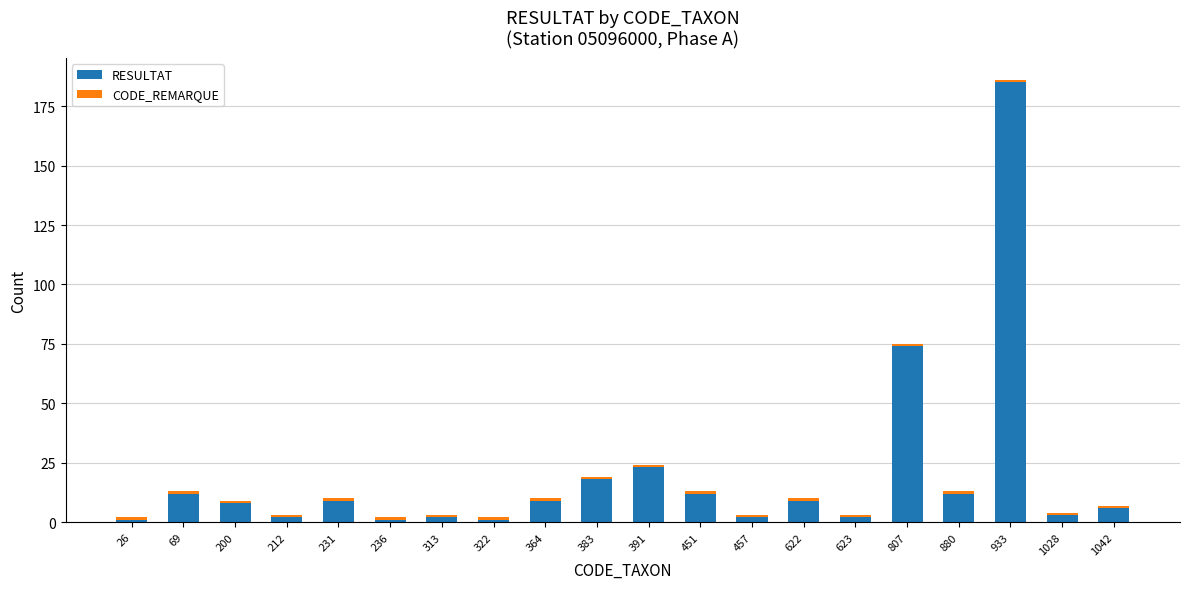

At which category is the sum across all series the highest?

933